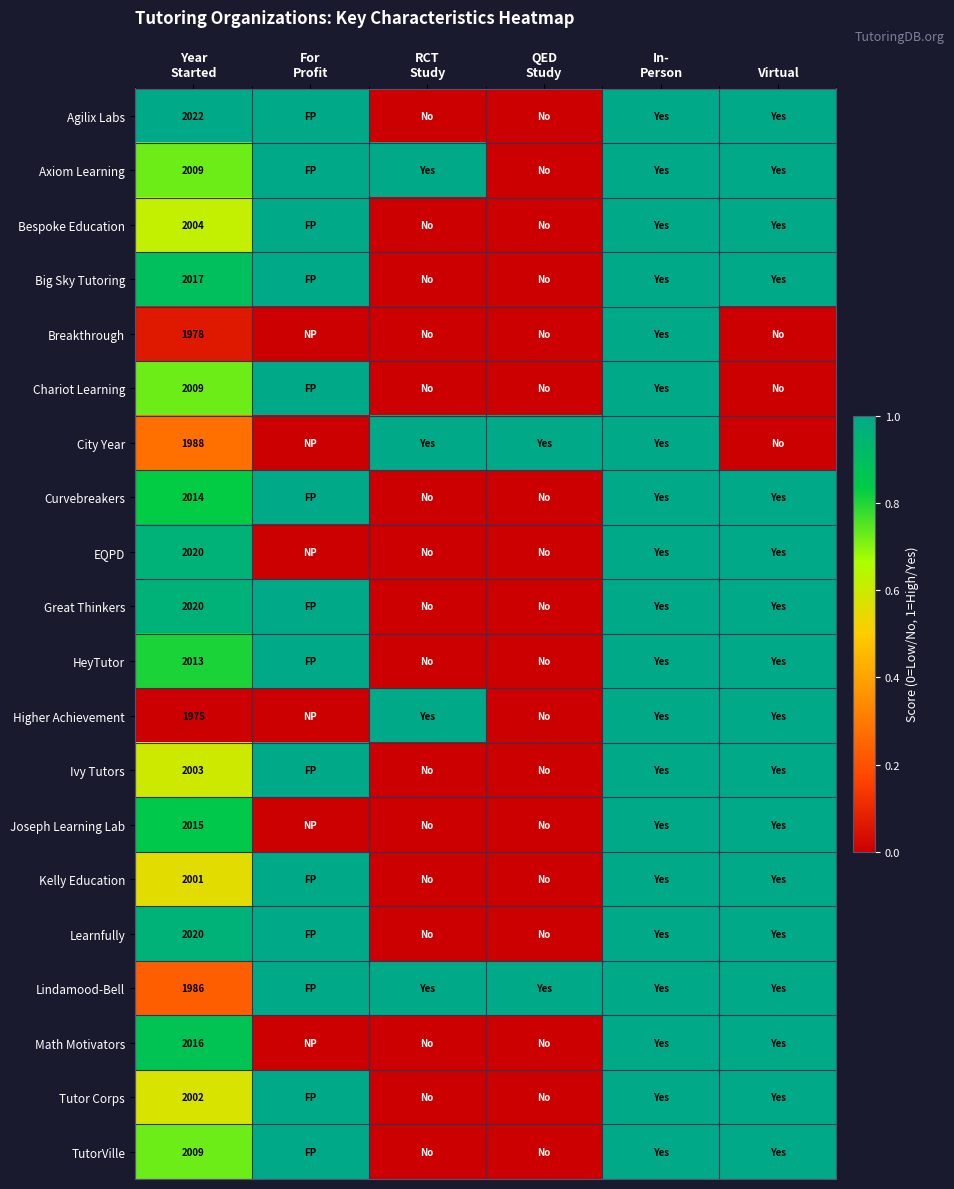

True or false: Ivy Tutors has a value of 1.0 at For Profit.

True